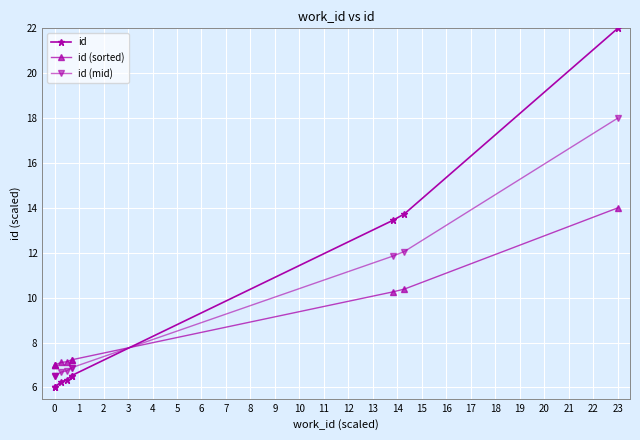

True or false: id has more than 0 points higher than both neighbors.

False